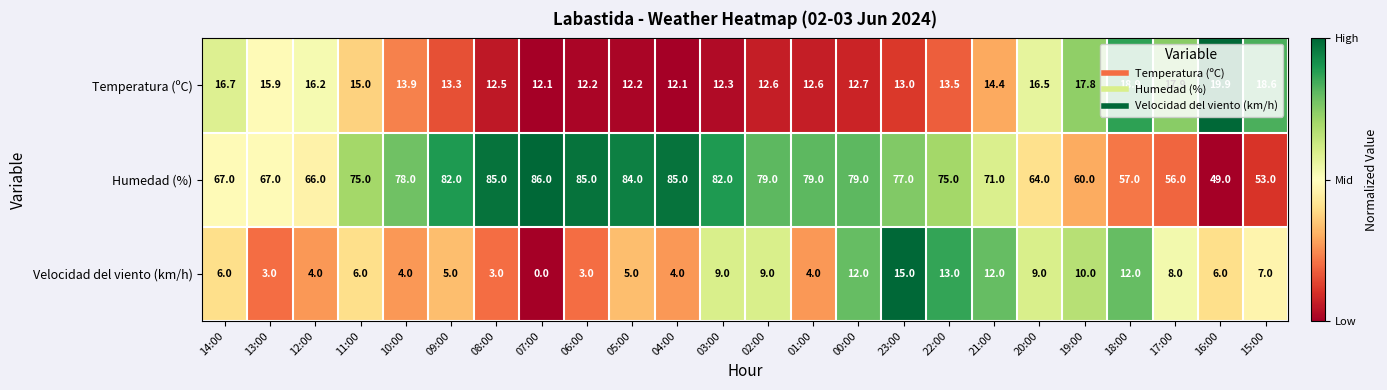

What is the maximum value for Humedad (%)?

86.0